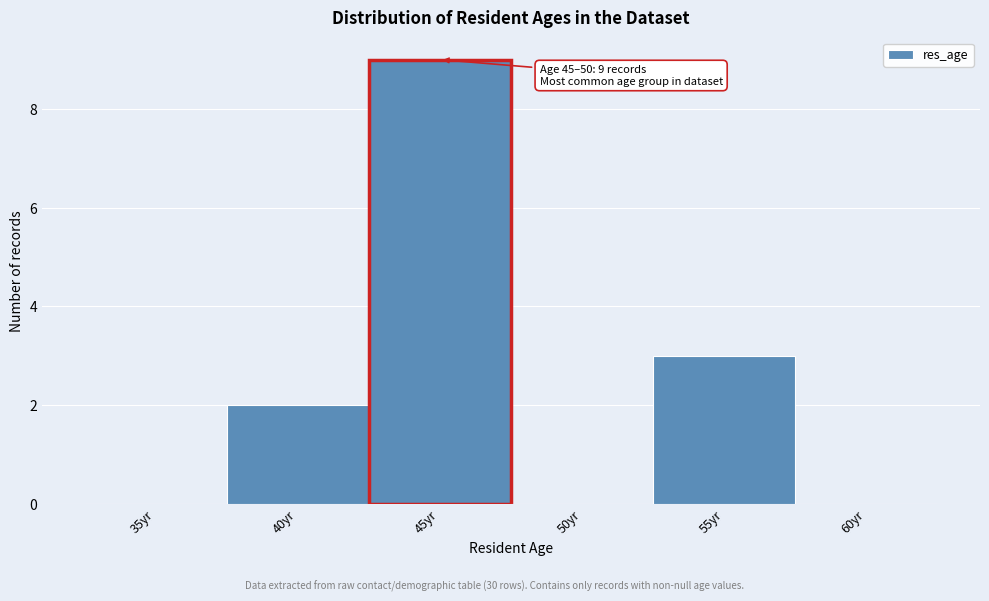

Reading left to right, list all the values displayed in this chart.

35yr=0	40yr=2	45yr=9	50yr=0	55yr=3	60yr=0